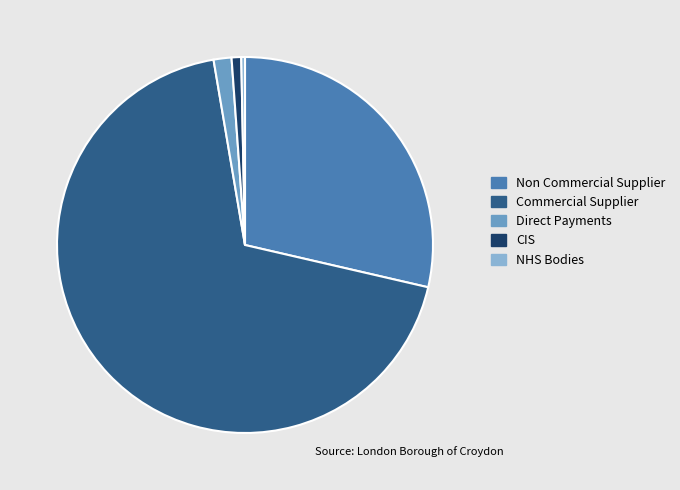

Is there any slice that represents more than half of the pie?

Yes